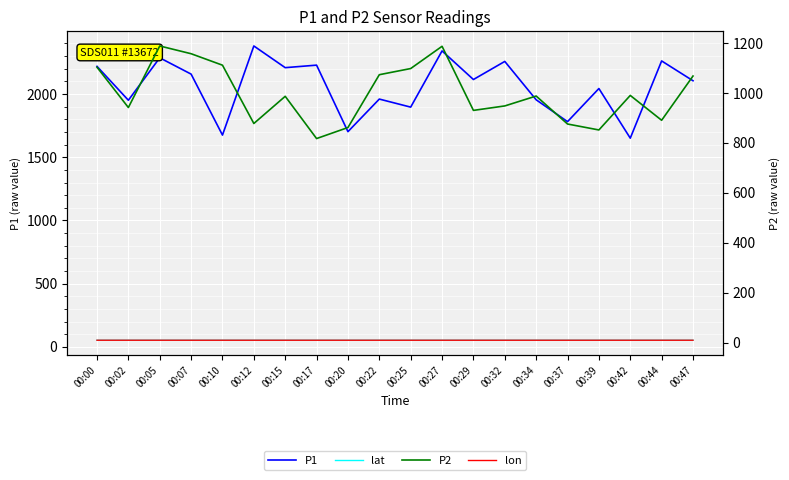

The value of lon at 00:10 is 4.6. True or false?

False